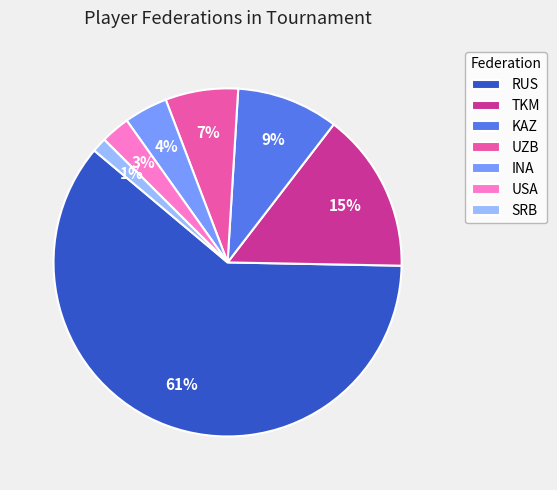

To the nearest percent, what portion does INA represent?

4%